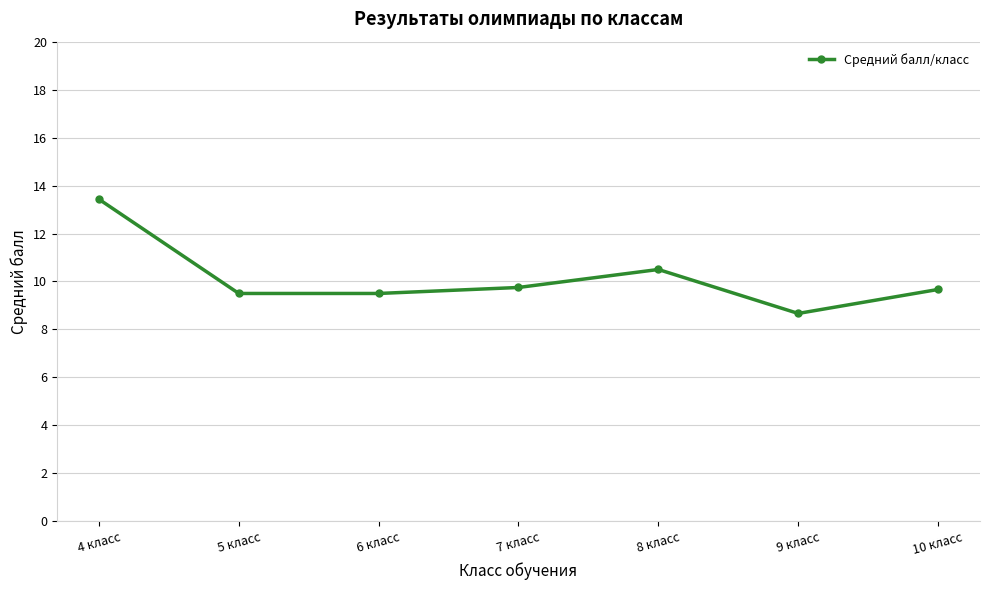

What is the difference between the maximum and second lowest values?

3.9